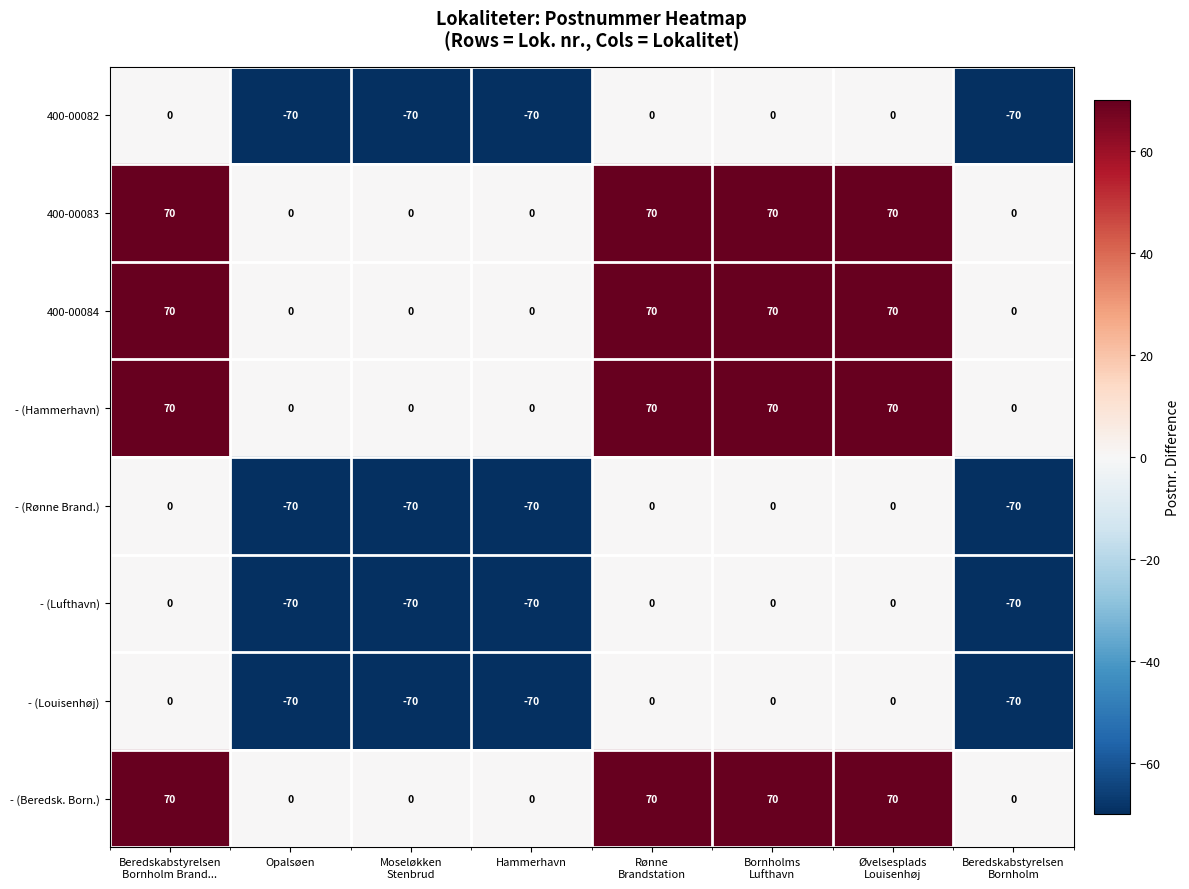

The value of - (Beredsk. Born.) at Hammerhavn is -23. True or false?

False